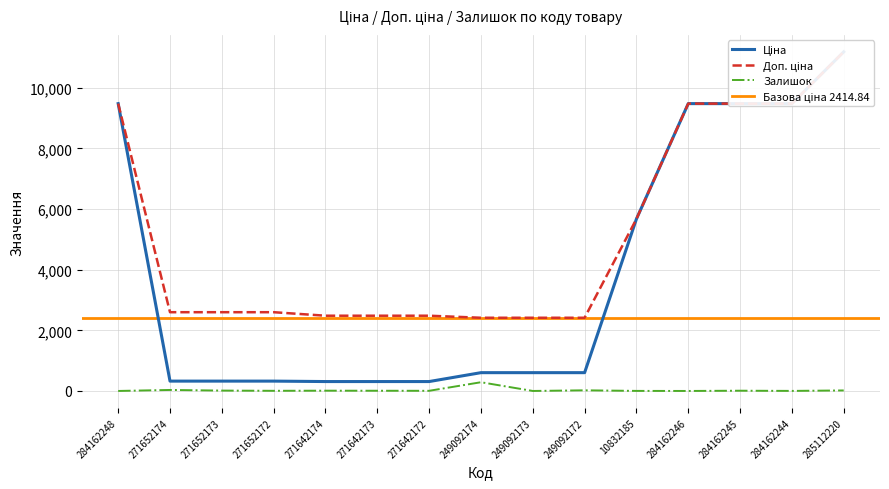

What is the label of the 5th point from the right?

10832185